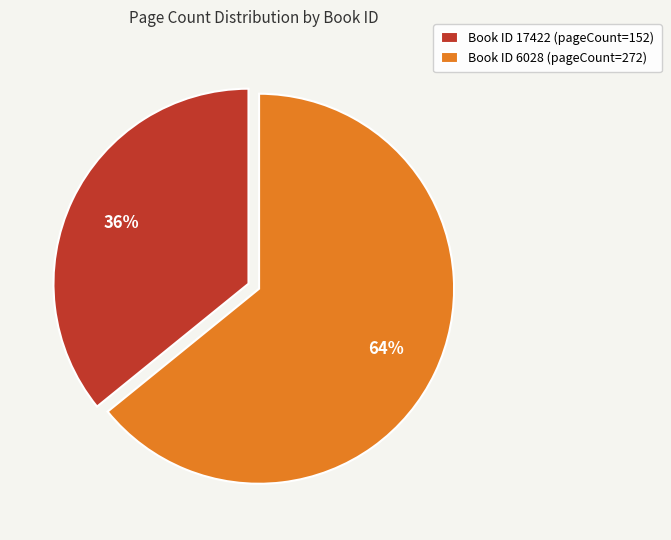

To the nearest percent, what percentage of the pie is Book ID 6028 (pageCount=272)?

64%